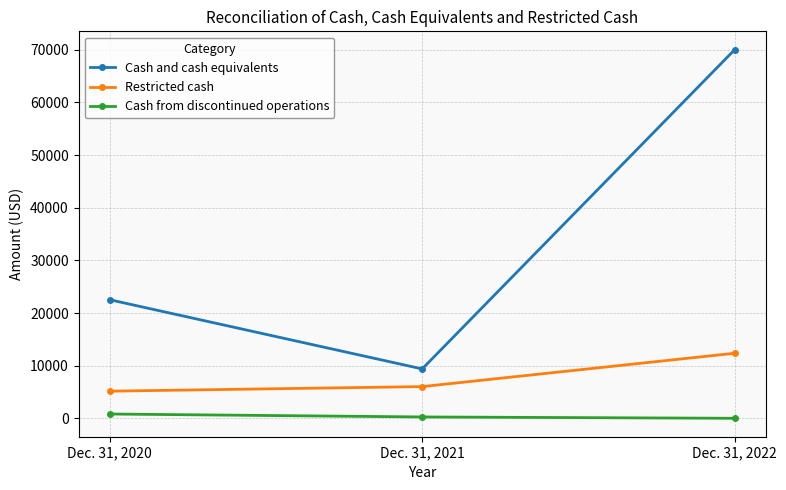

Where is Cash from discontinued operations nearest to the value 424?

Dec. 31, 2021